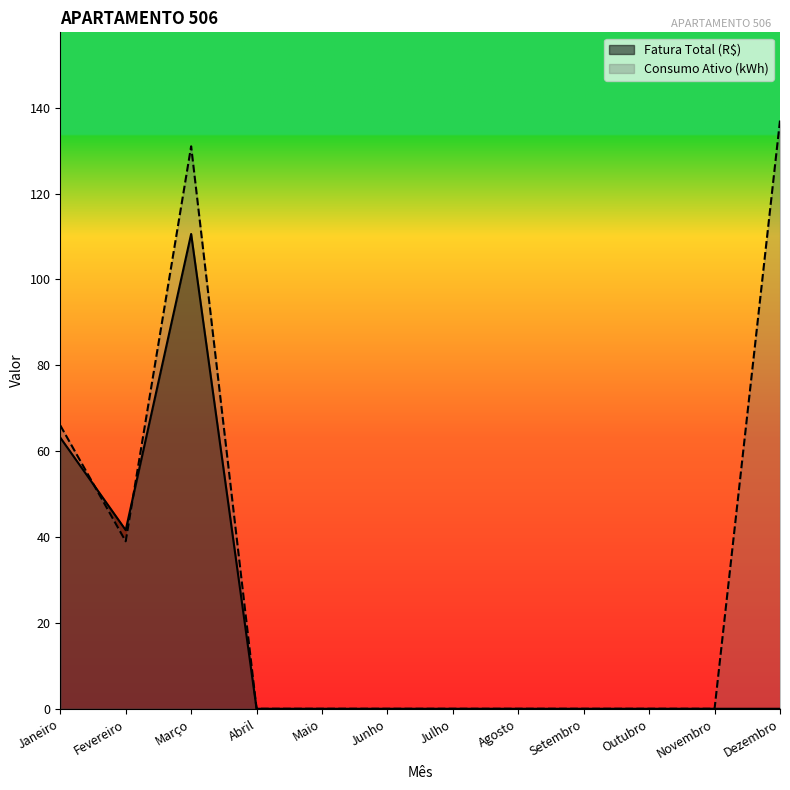

How many data points in Consumo Ativo (kWh) are above 0?

4